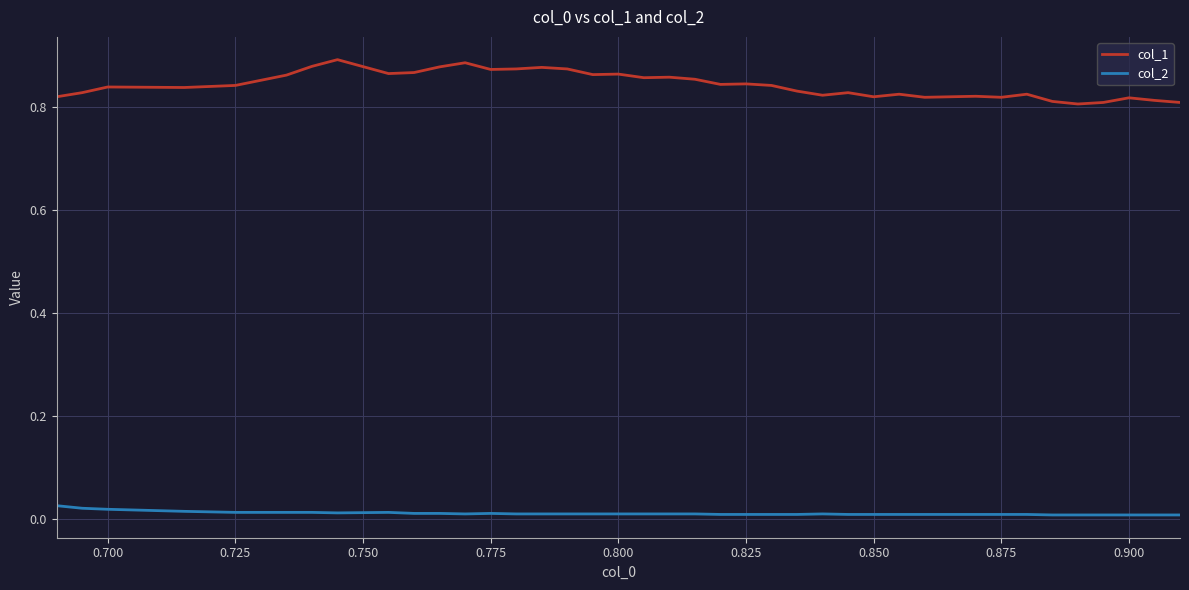

Rank the series by their average value, from highest to lowest.

col_1, col_2